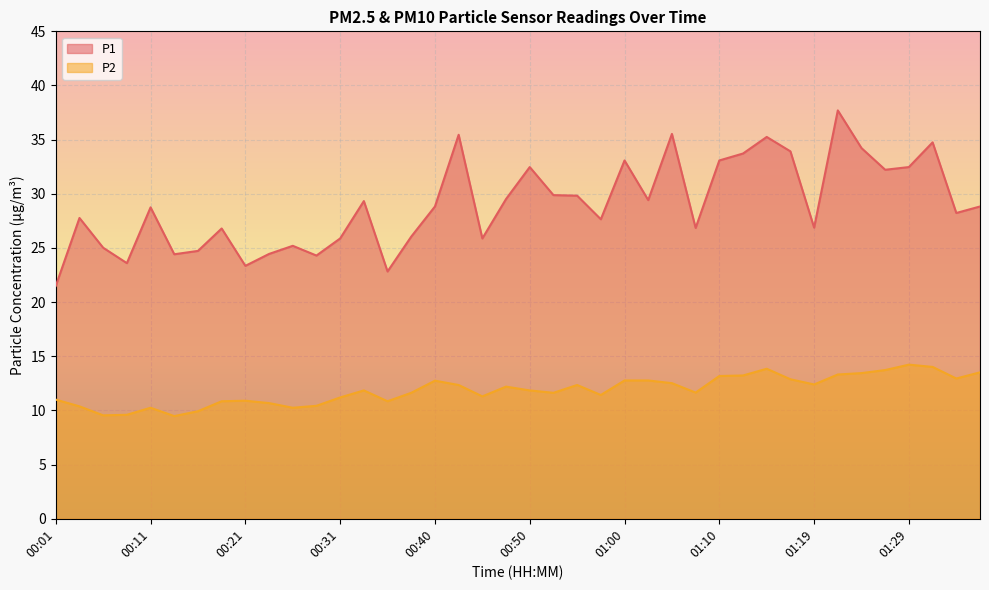

List the labels in order of P1 value, smallest first.

00:01, 00:36, 00:21, 00:08, 00:28, 00:13, 00:23, 00:16, 00:06, 00:26, 00:31, 00:45, 00:38, 00:18, 01:07, 01:19, 00:57, 00:03, 01:34, 00:11, 00:40, 01:37, 00:33, 01:02, 00:48, 00:55, 00:53, 01:27, 00:50, 01:29, 01:00, 01:10, 01:12, 01:17, 01:24, 01:32, 01:15, 00:43, 01:05, 01:22